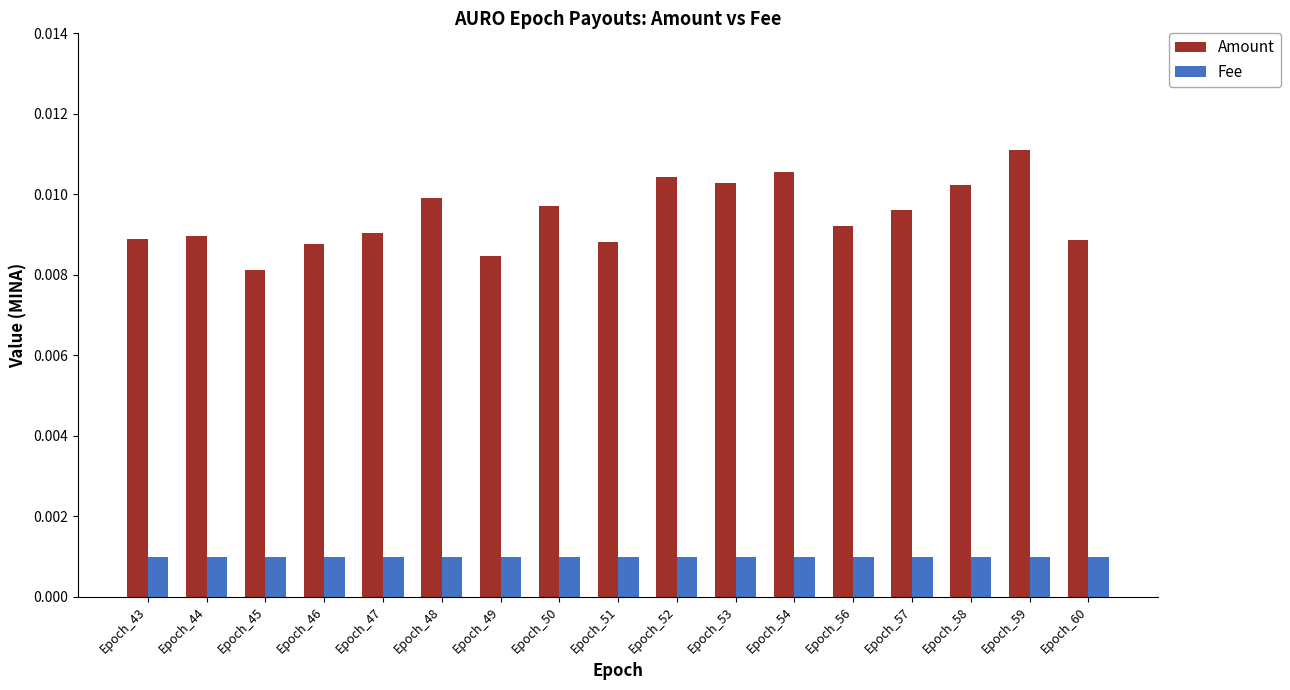

Between Epoch_45 and Epoch_53, which series saw the biggest shift?

Amount